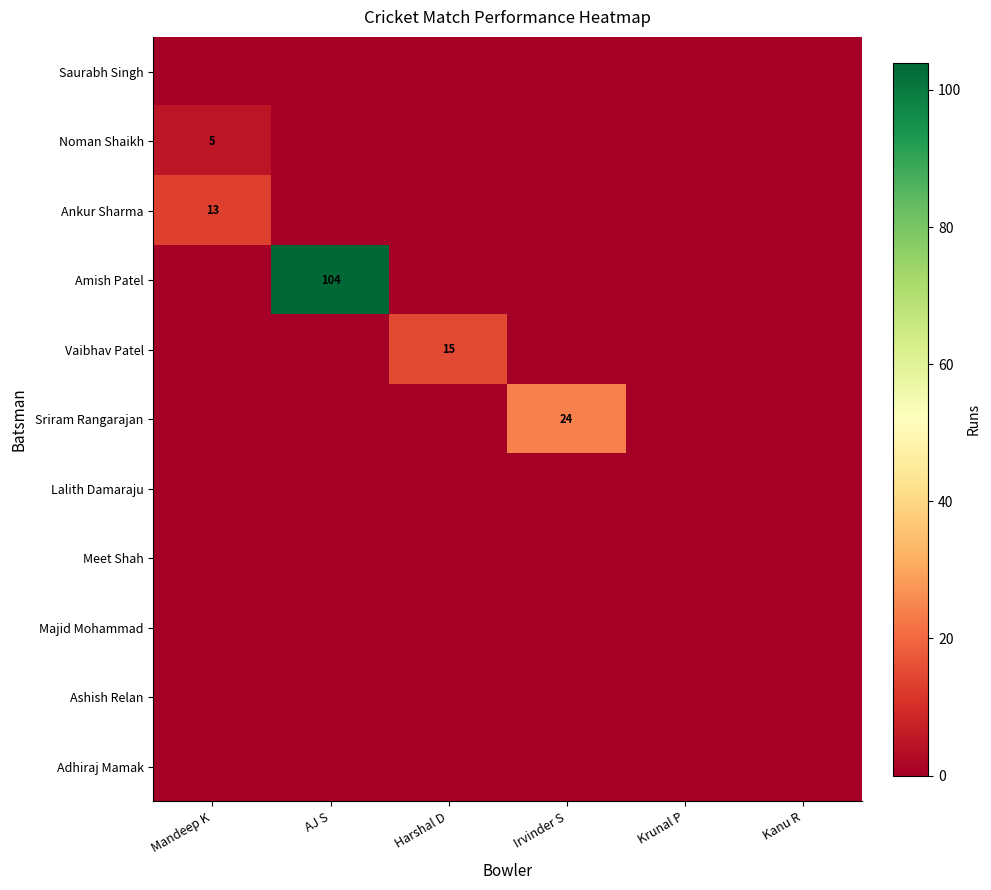

The Amish Patel series shows 104 at AJ S. True or false?

True